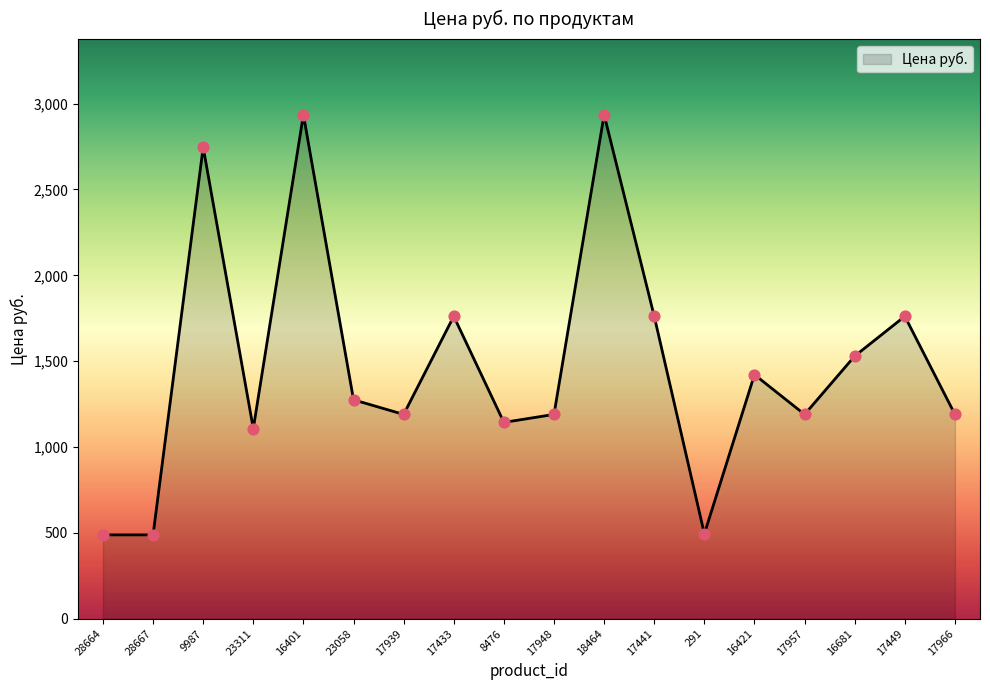

What is the change in value from 16401 to 17449?

-1174.2